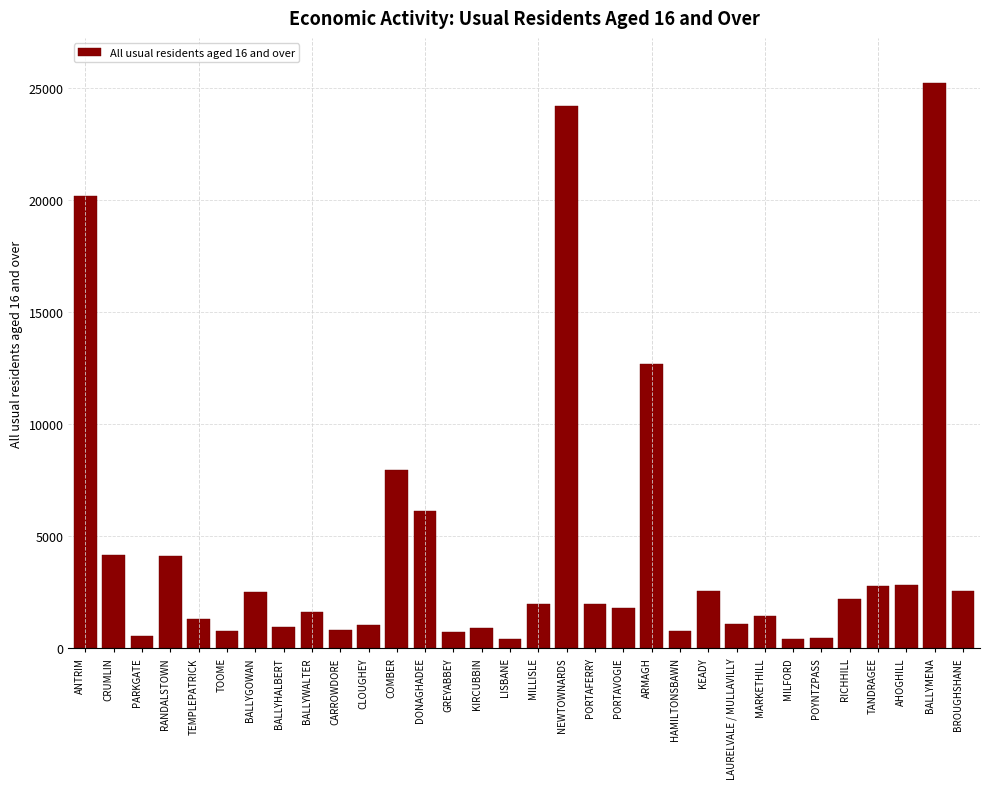

True or false: the data shows 2846 at AHOGHILL.

True